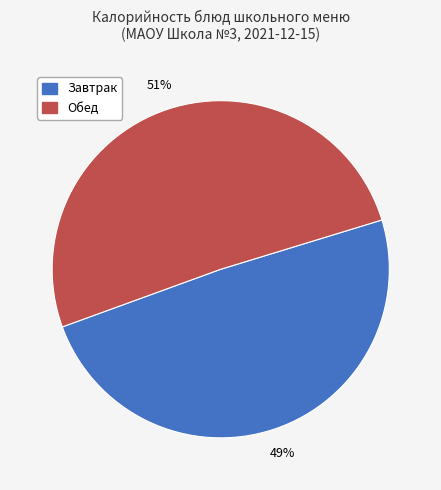

What is the smallest slice in the pie chart?

Завтрак